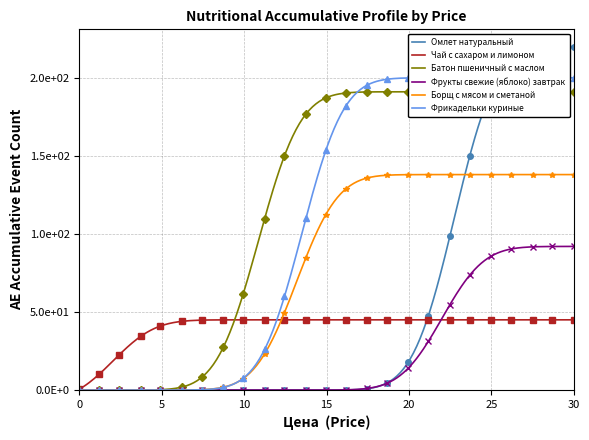

Does the chart have visible grid lines?

Yes